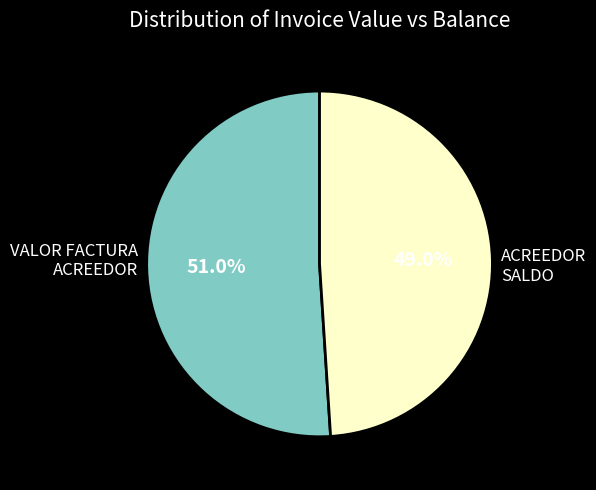

Is there any slice that represents more than half of the pie?

Yes